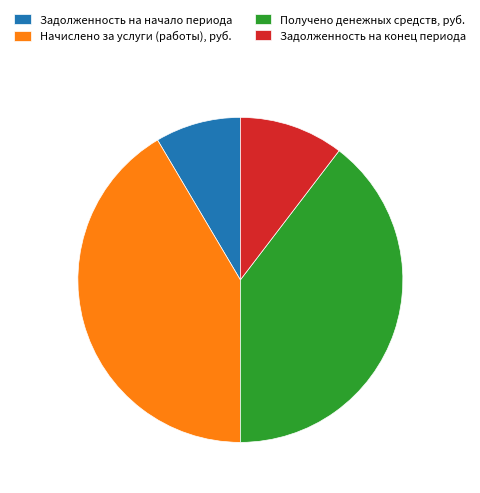

Does Задолженность на начало периода represent more than half of the total?

No